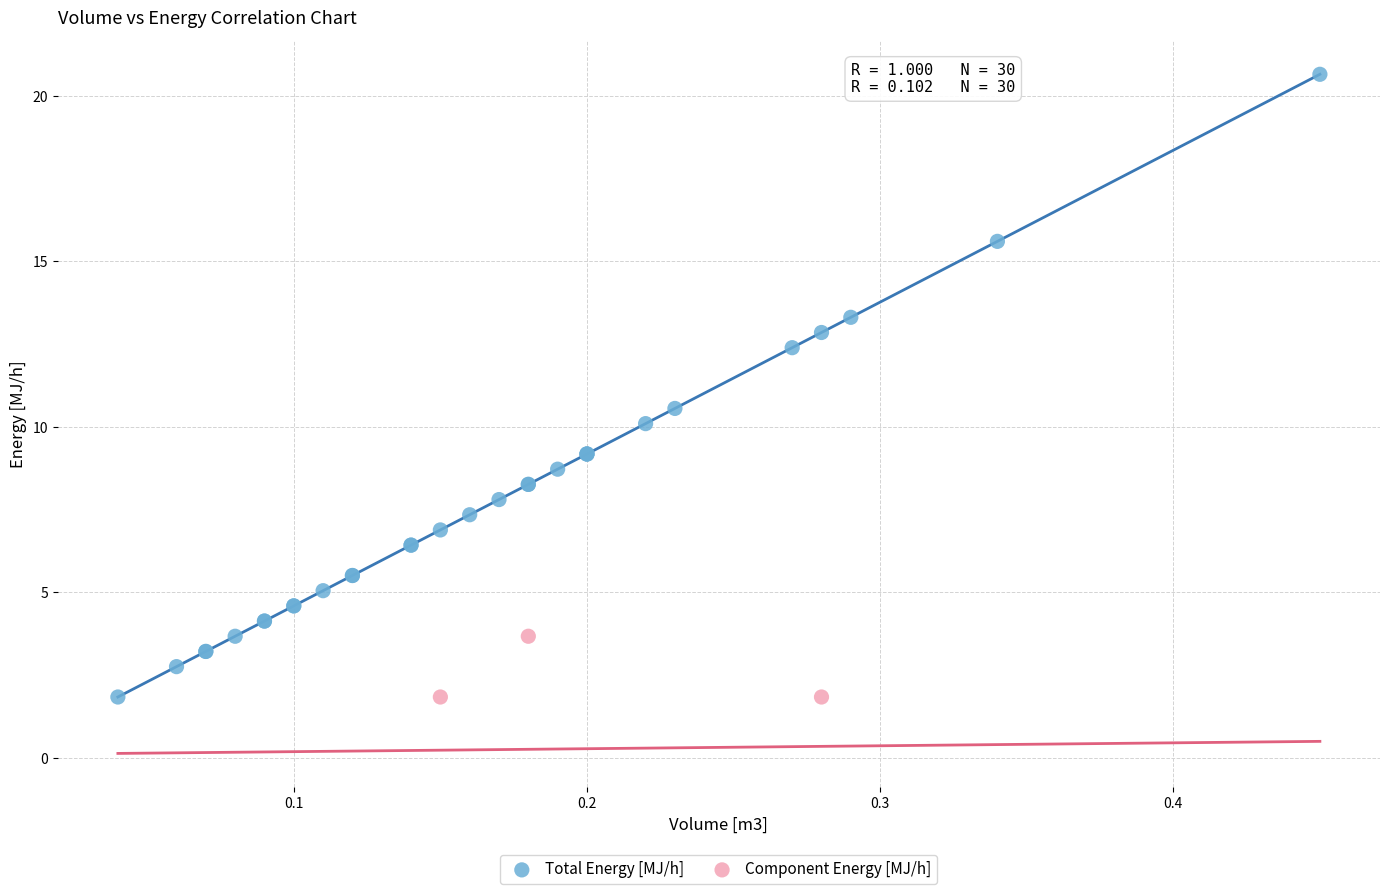

Which series reaches the maximum Y coordinate?

Total Energy [MJ/h]